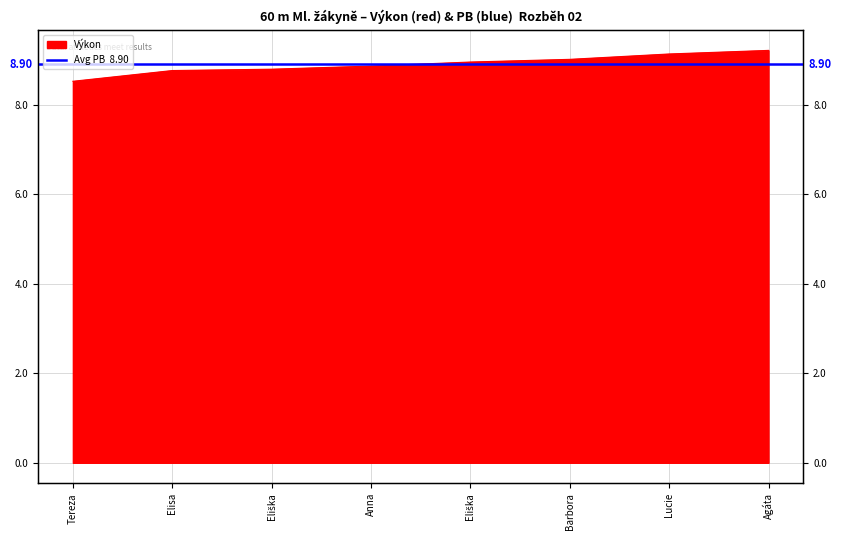

What position from the left is Machciniková Lucie?

7